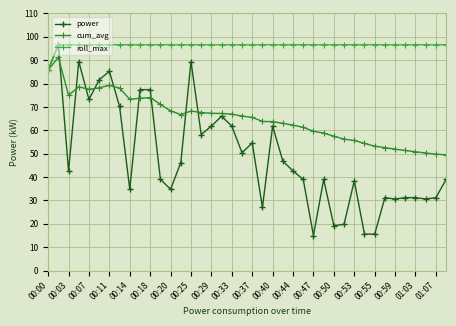

True or false: roll_max and power cross at least once.

False